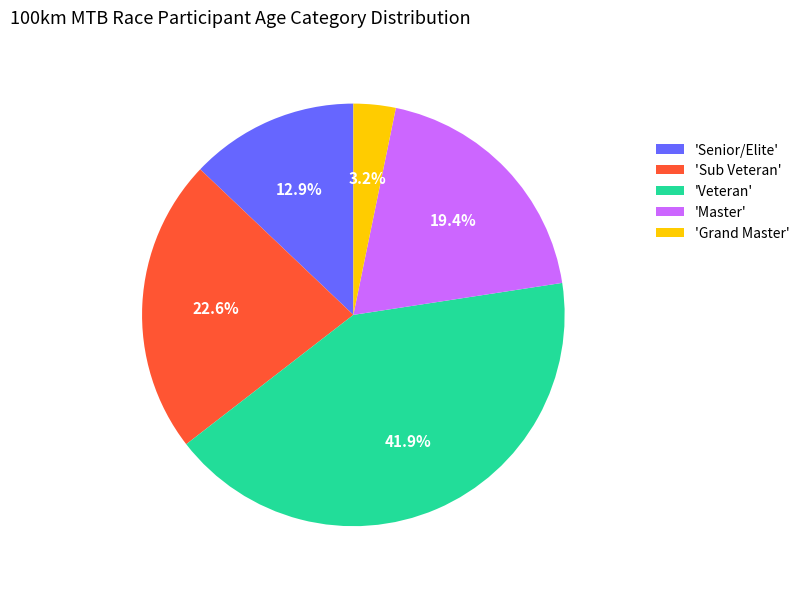

Does any single category account for the majority?

No